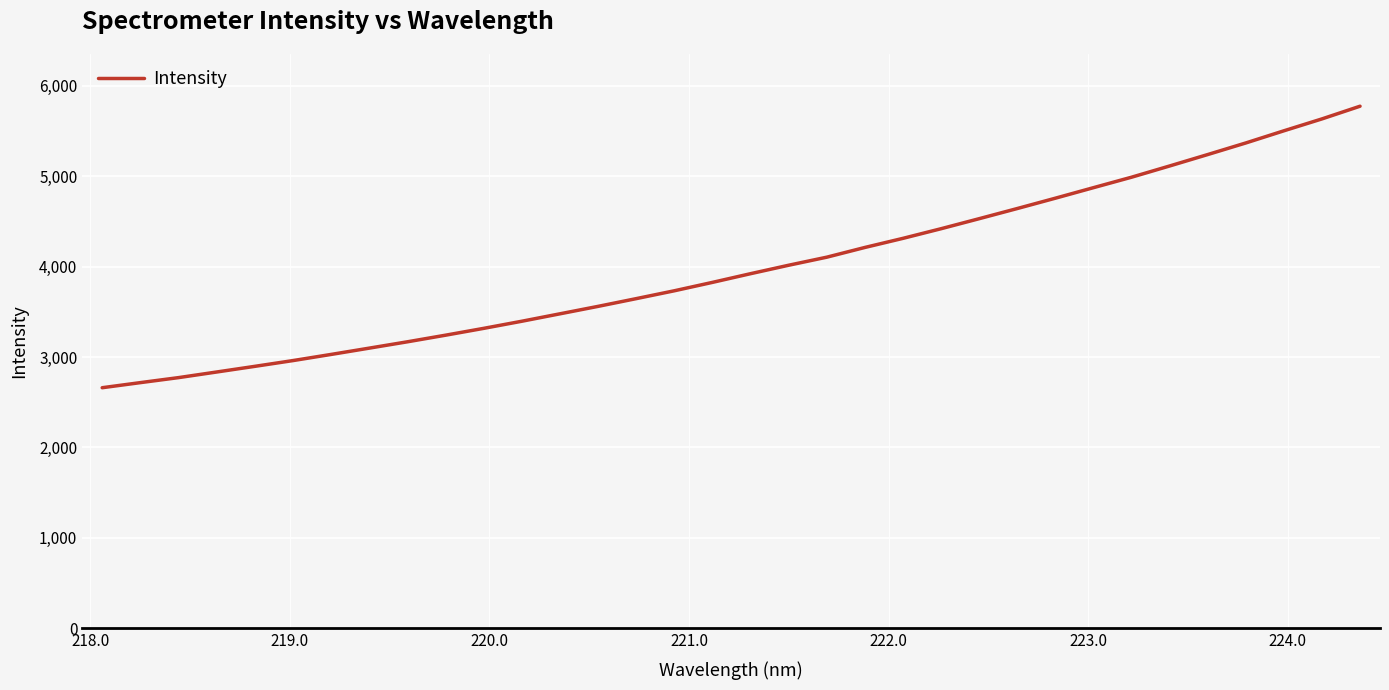

What is the maximum value shown in the chart?

5774.3